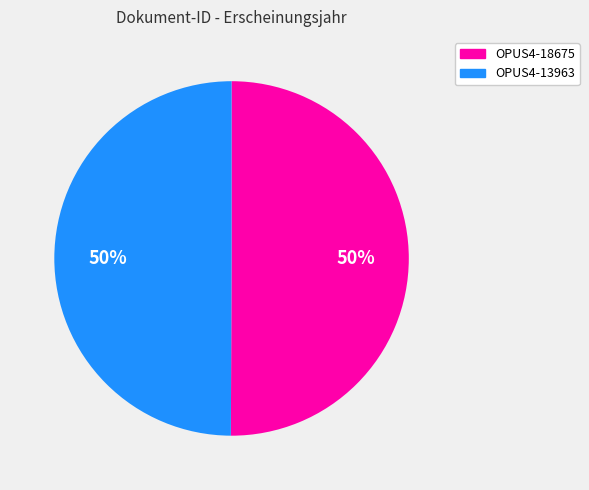

To the nearest percent, what is the combined percentage of OPUS4-18675 and OPUS4-13963?

100%